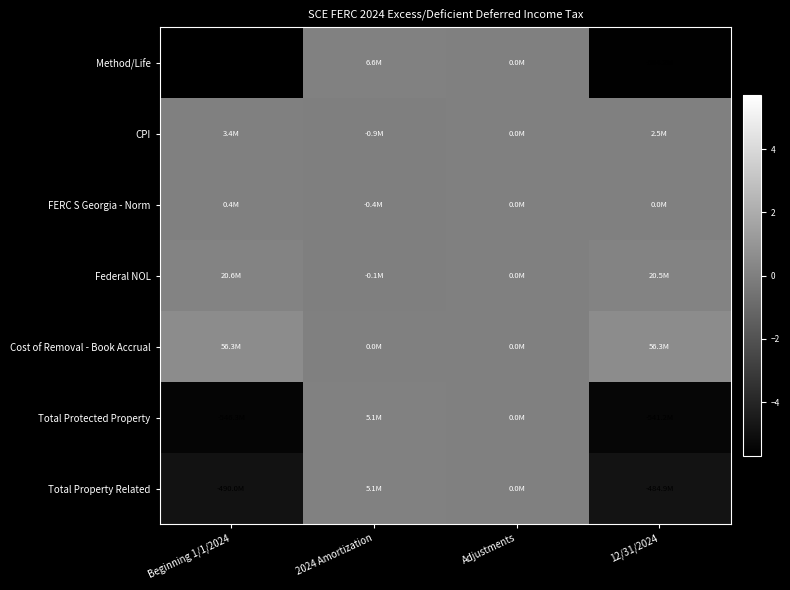

List the series in order of their peak value, highest first.

Cost of Removal - Book Accrual, Federal NOL, Method/Life, Total Protected Property, Total Property Related, CPI, FERC S Georgia - Norm